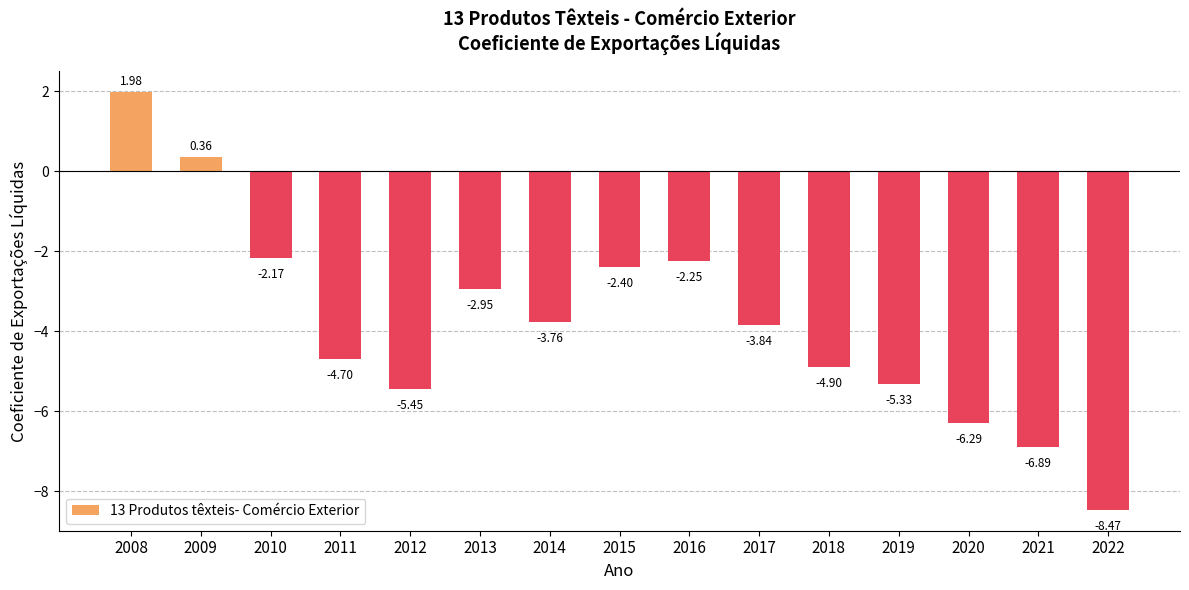

Rank the categories by value from highest to lowest.

2008, 2009, 2010, 2016, 2015, 2013, 2014, 2017, 2011, 2018, 2019, 2012, 2020, 2021, 2022